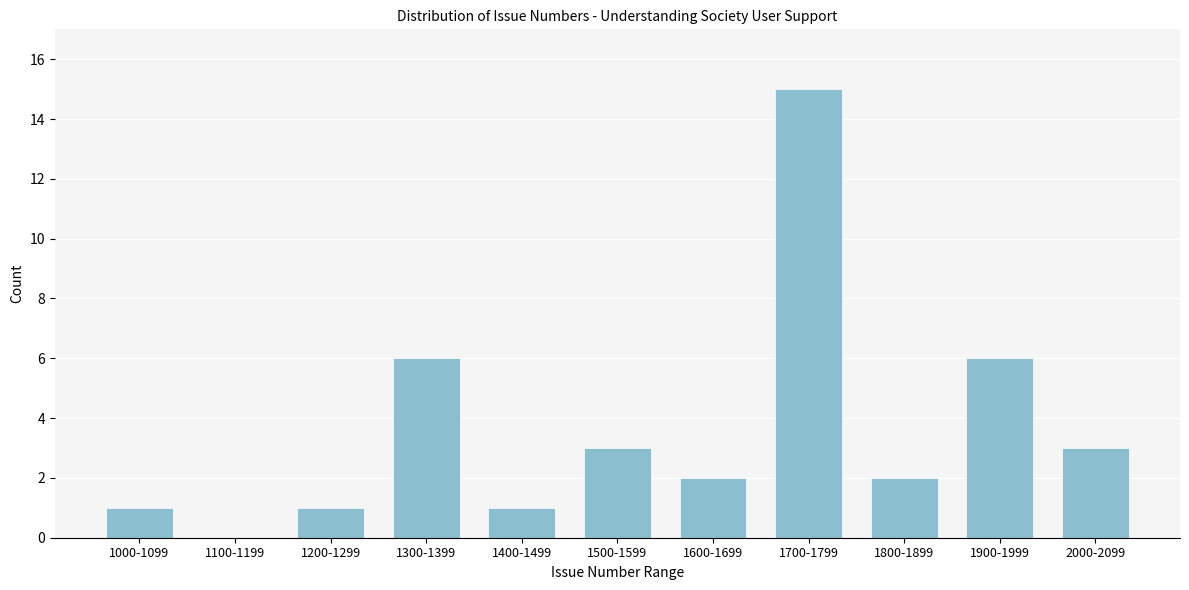

Reading left to right, what are all the values shown in this chart?

1000-1099=1	1100-1199=0	1200-1299=1	1300-1399=6	1400-1499=1	1500-1599=3	1600-1699=2	1700-1799=15	1800-1899=2	1900-1999=6	2000-2099=3